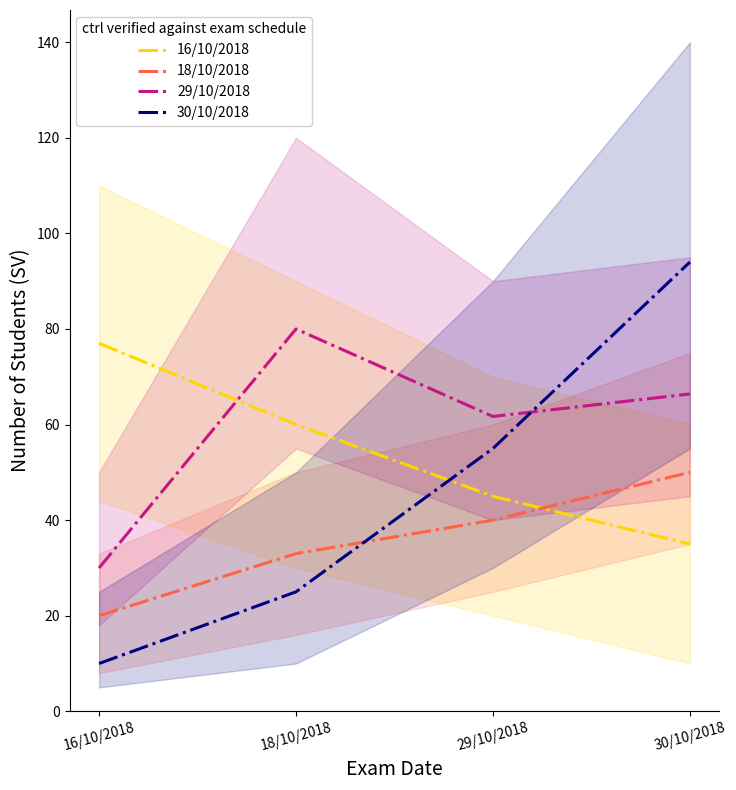

What is the minimum value for 30/10/2018?

10.0